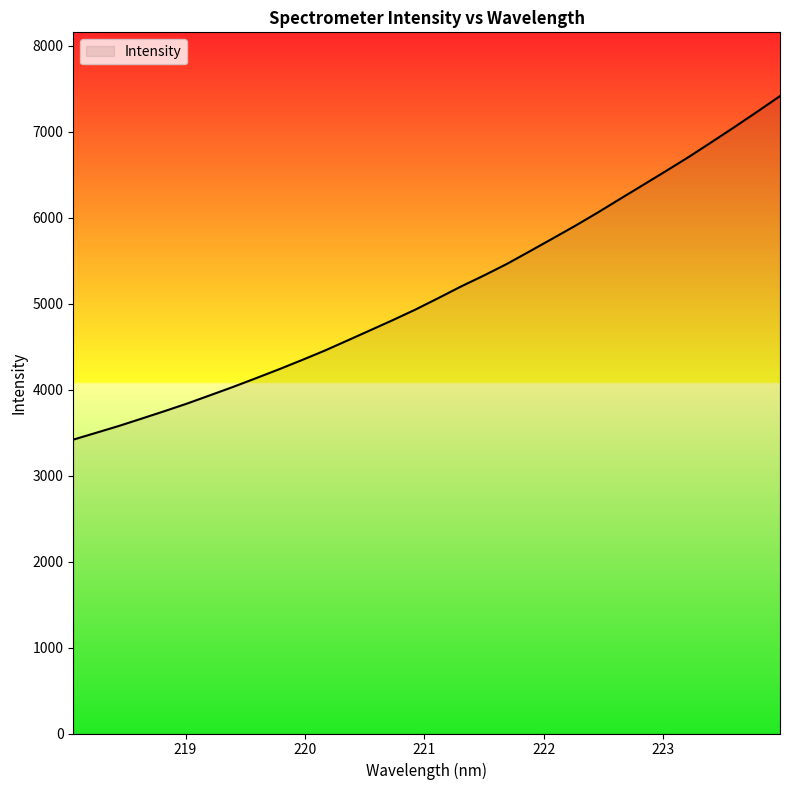

What is the average value?

5145.1